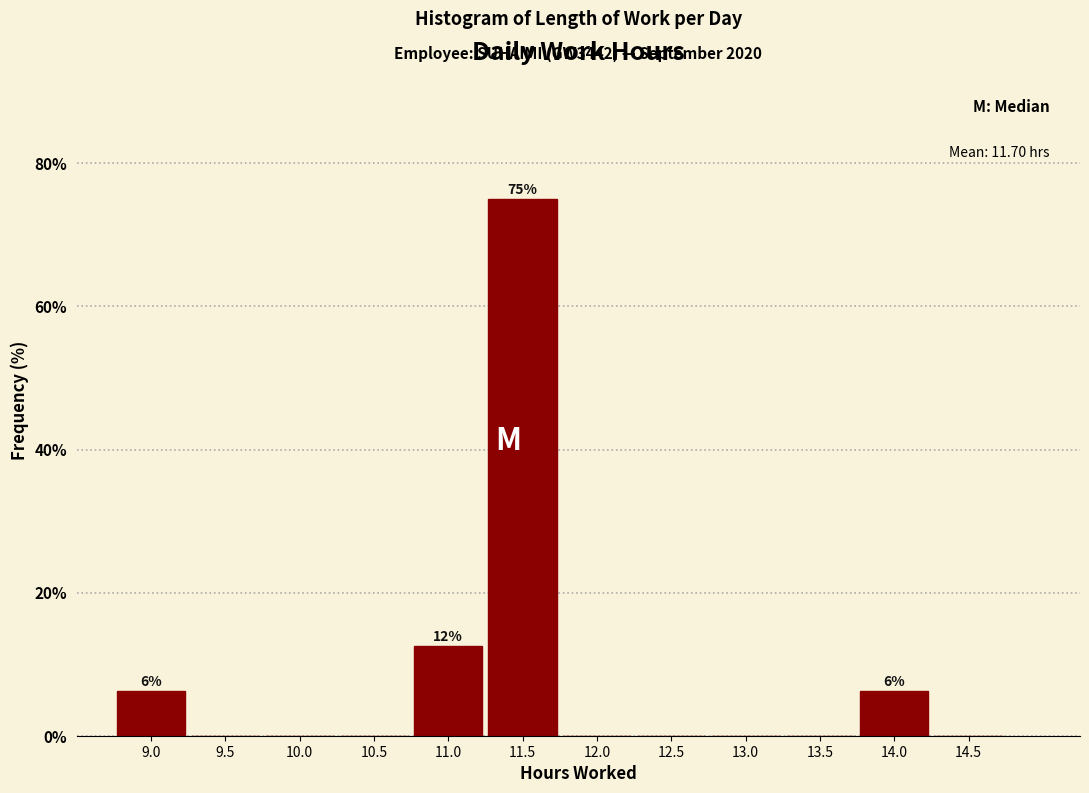

What is the sum of all values?

100.0